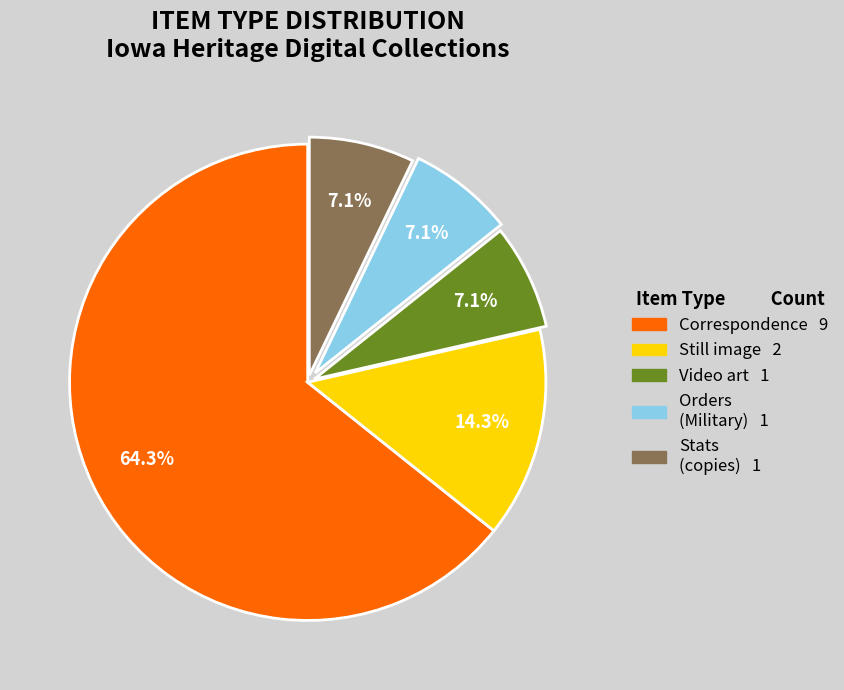

Does any single category account for the majority?

Yes